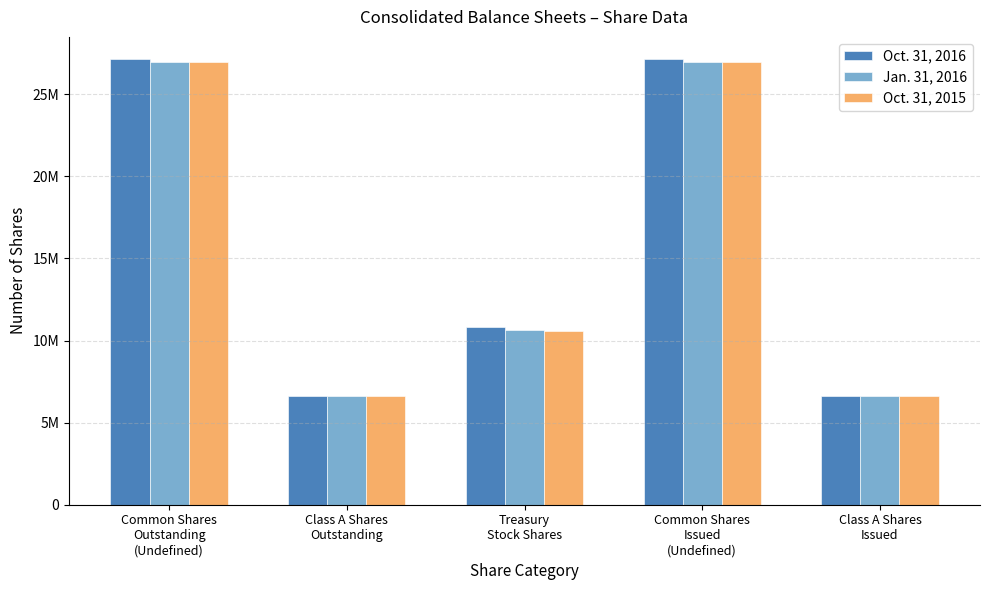

Which series has the largest total across all categories?

Oct. 31, 2016